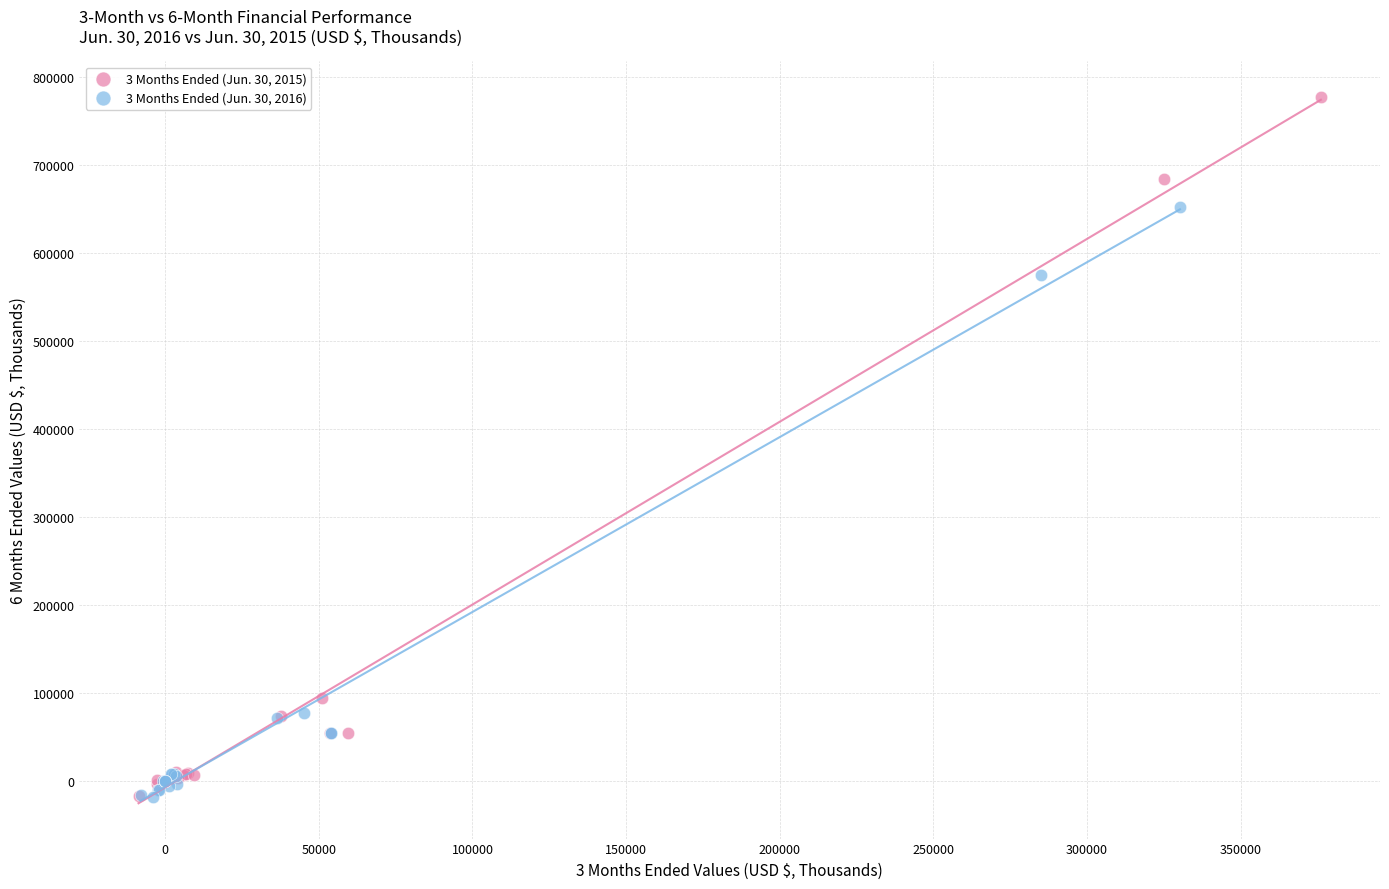

Which series contains the highest Y value?

3 Months Ended (Jun. 30, 2015)